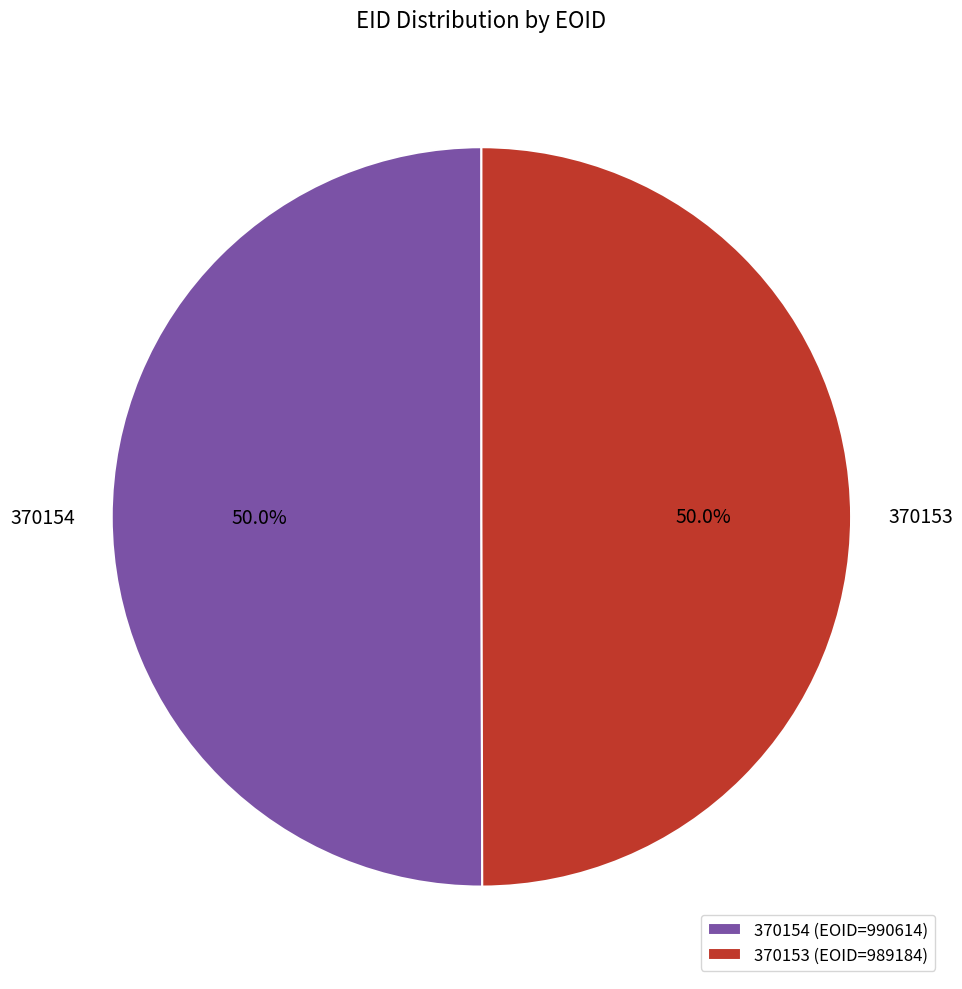

The 370153 slice represents 50% of the pie. True or false?

True